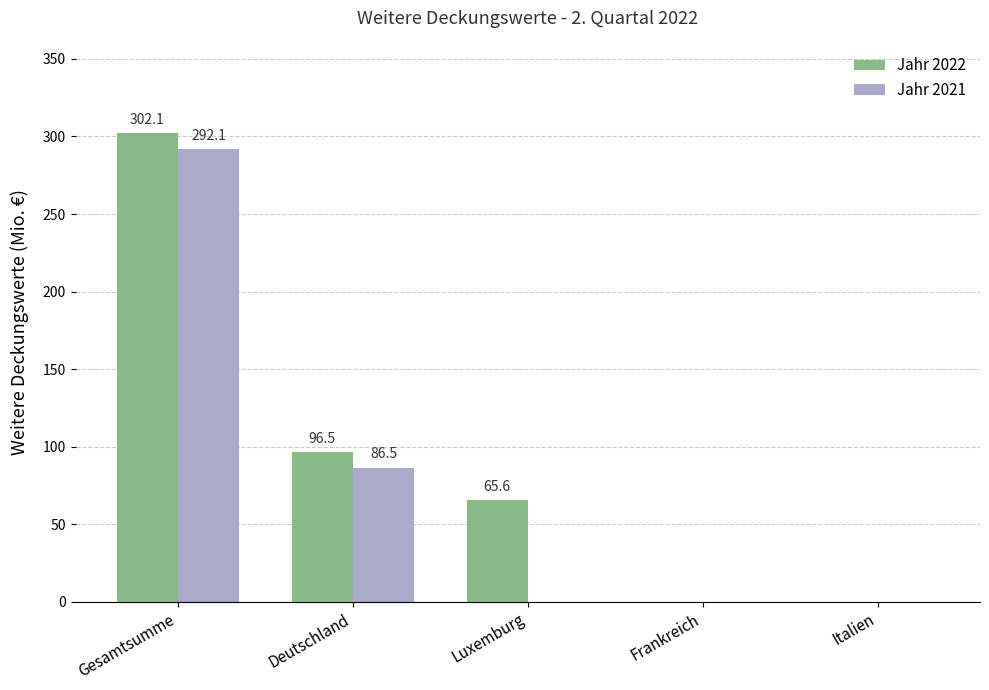

What are all the series names shown in the legend?

Jahr 2022, Jahr 2021